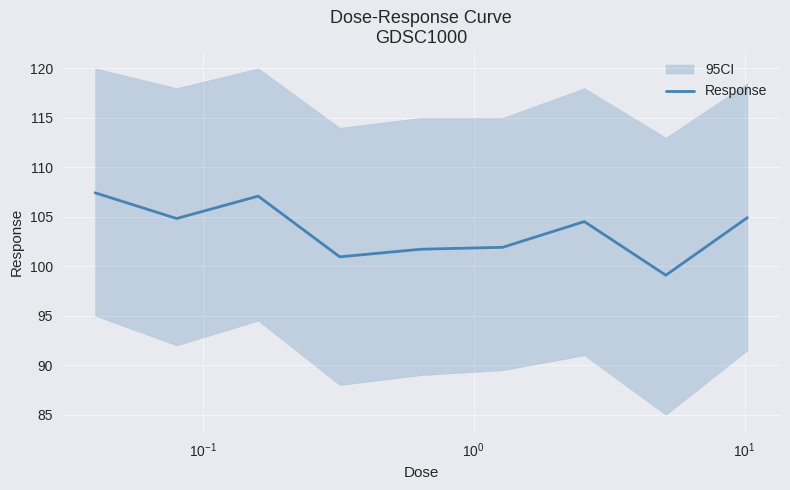

What is the average value?

103.6